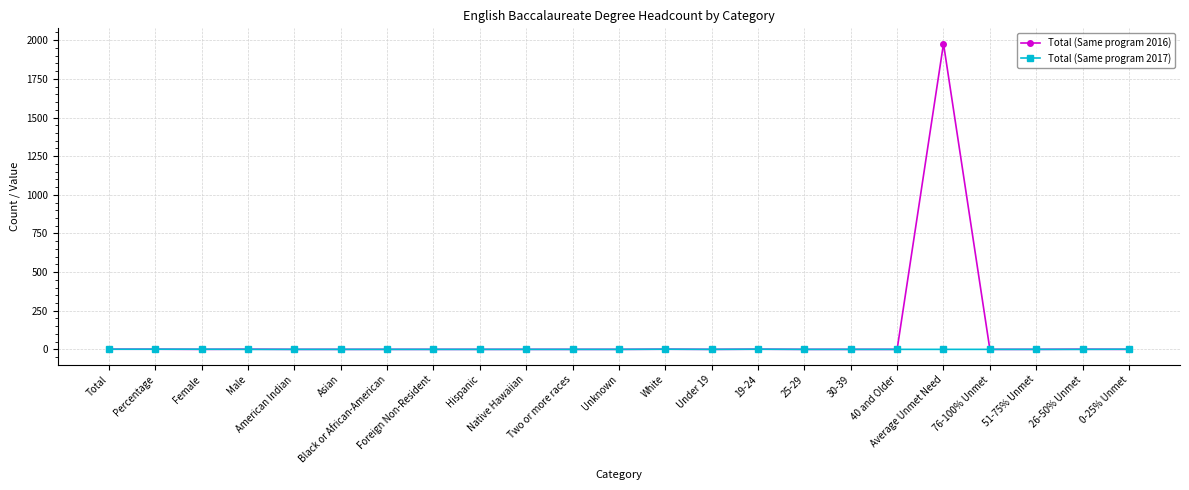

What is the difference between the maximum and minimum values in the Total (Same program 2016) series?

1978